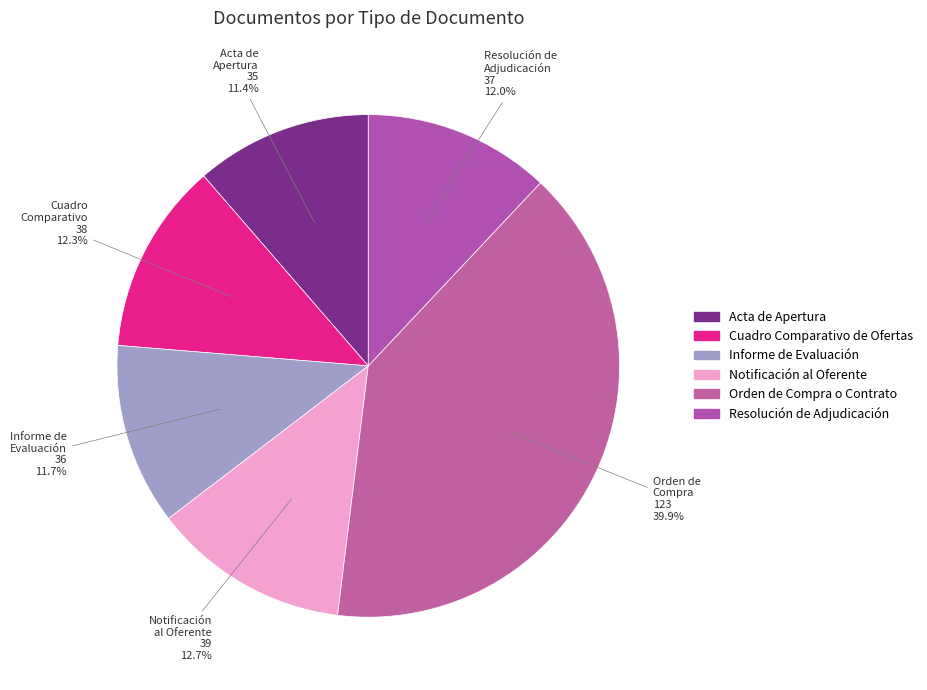

Does any single category account for the majority?

No